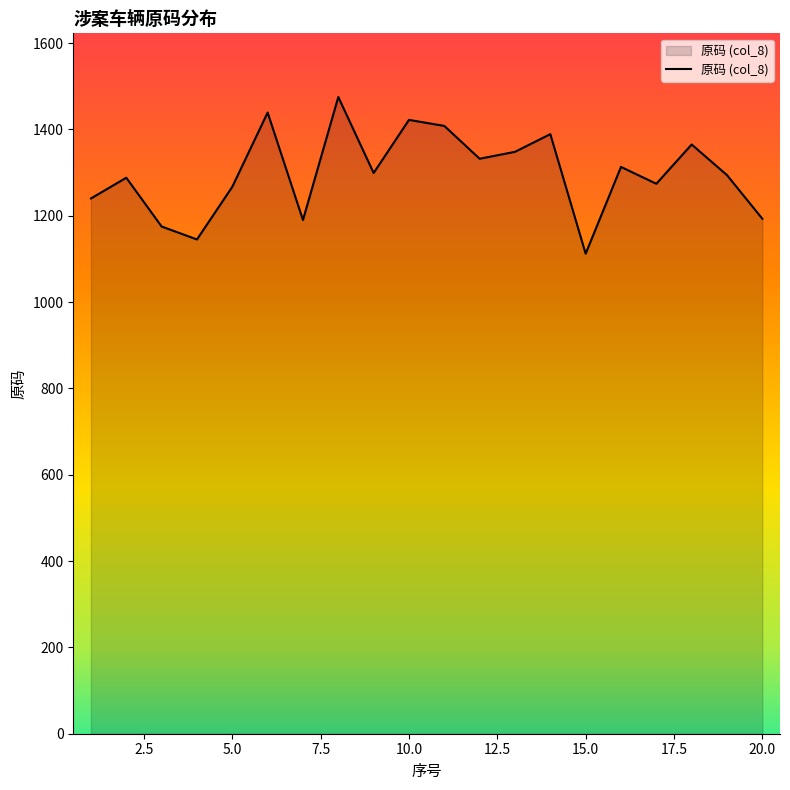

What is the greatest value displayed?

1475